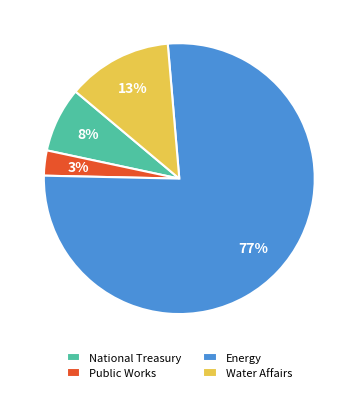

What percentage is the National Treasury slice, to the nearest percent?

8%